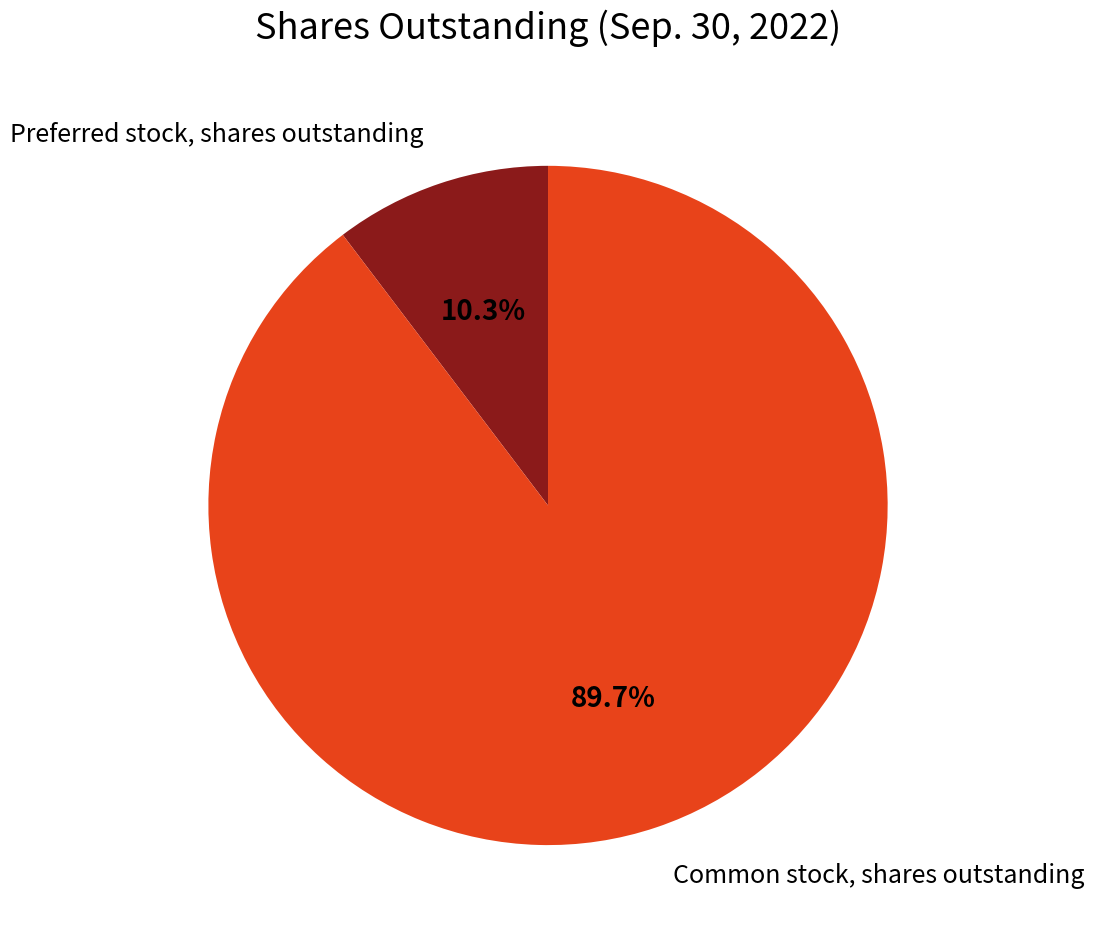

Is there a majority slice in this chart?

Yes